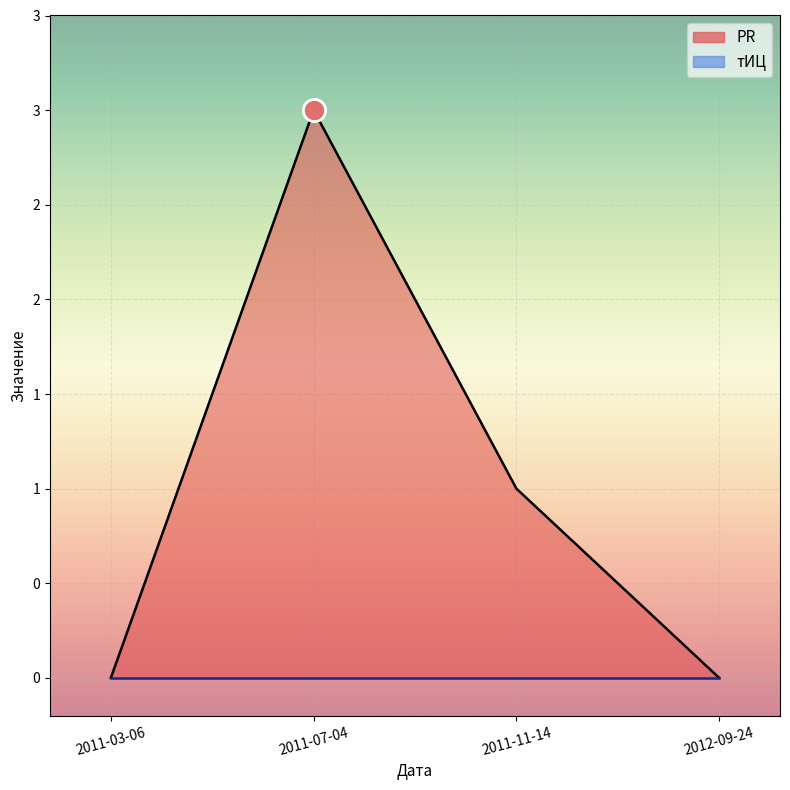

True or false: there are more than 2 points higher than both neighbors.

False